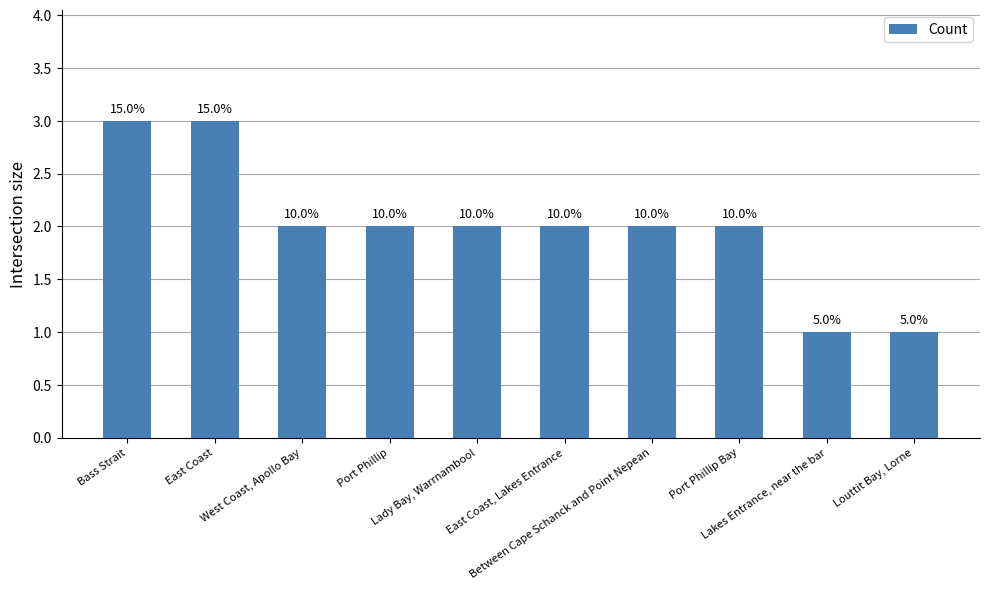

What is the label of the 1st bar from the right?

Louttit Bay, Lorne